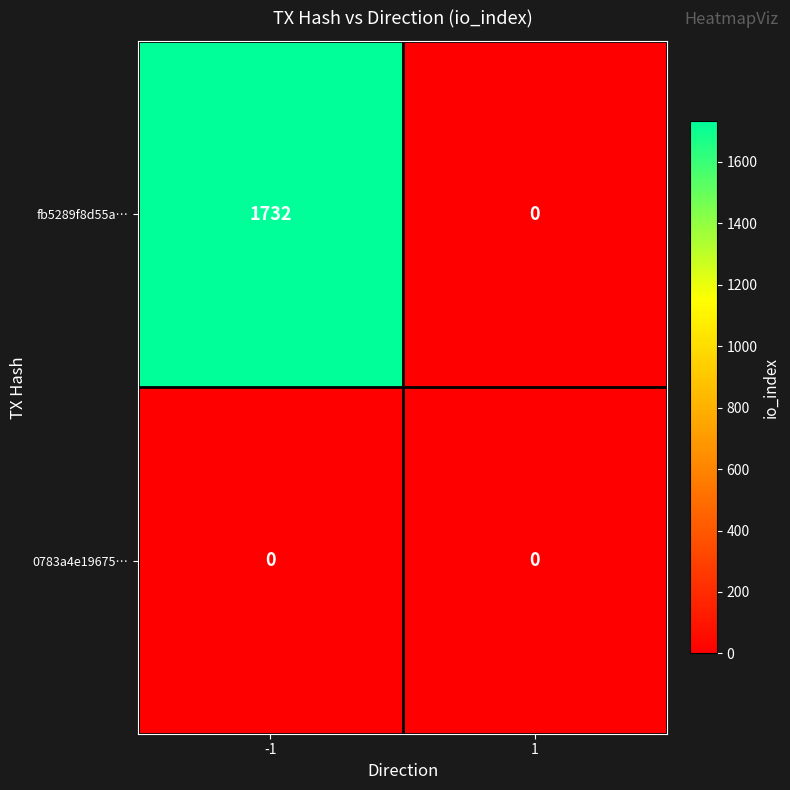

Is it true that fb5289f8d55a… equals 1732 at -1?

True